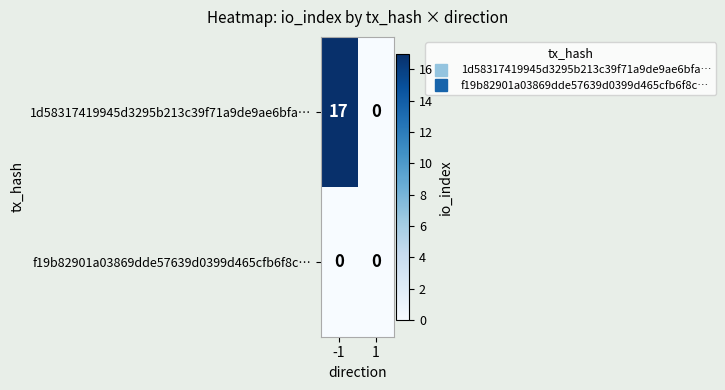

The f19b82901a03869dde57639d0399d465cfb6f8c… series shows 0 at 1. True or false?

True